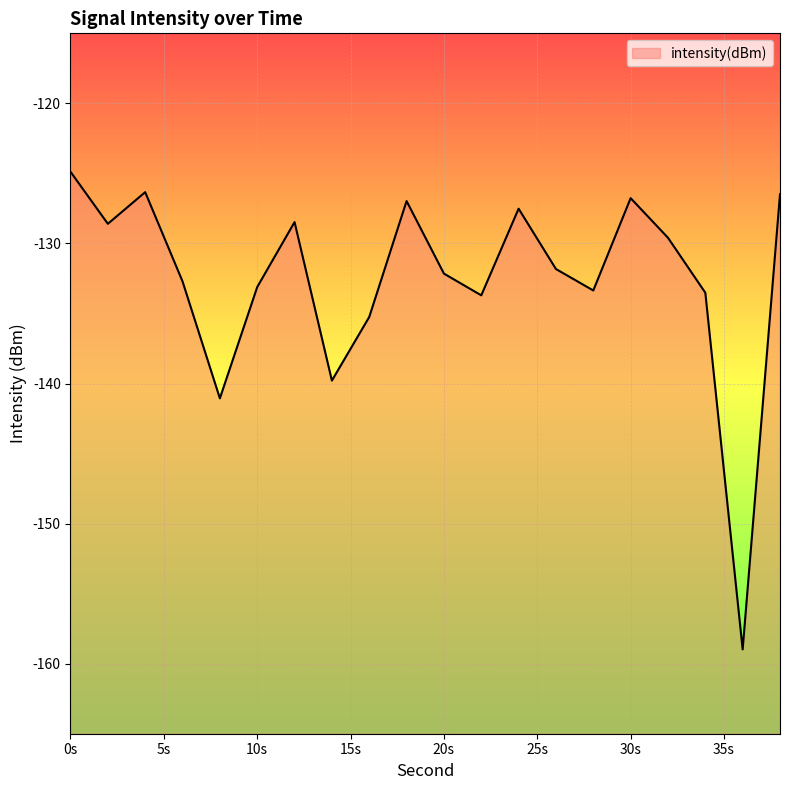

Where is the data nearest to the value -141?

8